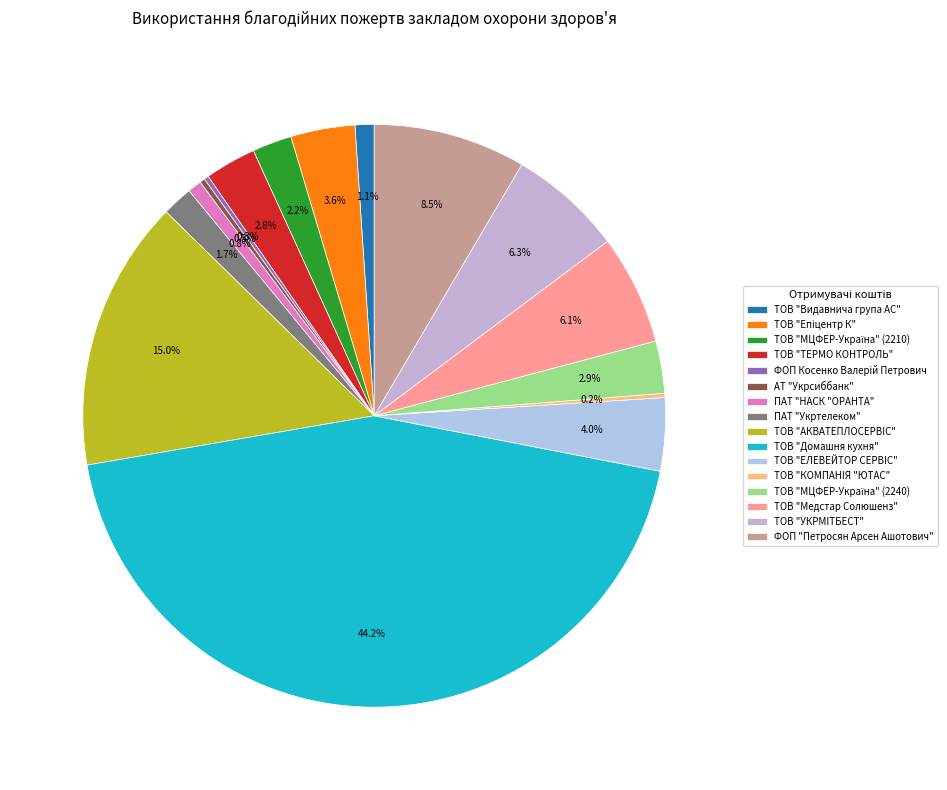

Count the number of slices in the pie.

16